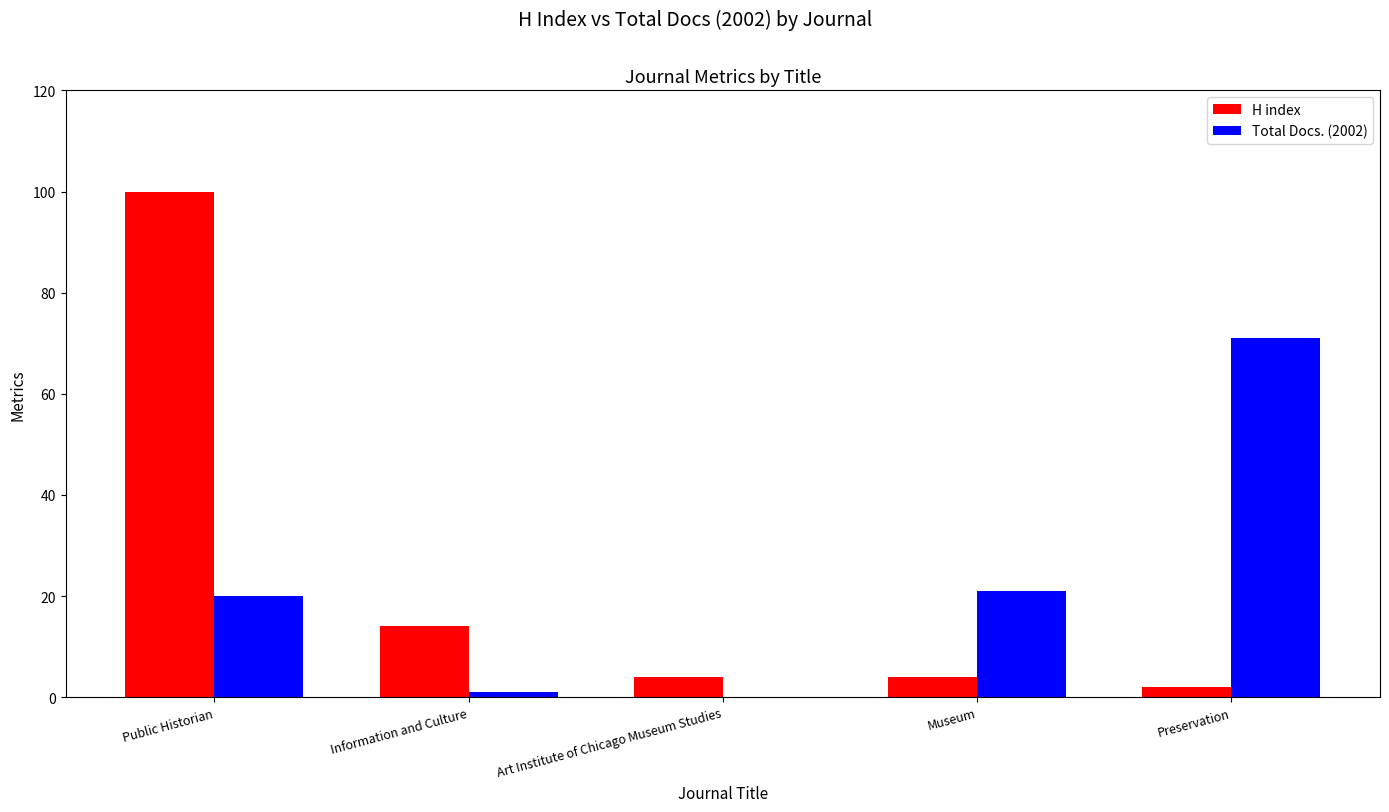

Which category has the highest value across all series?

Public Historian